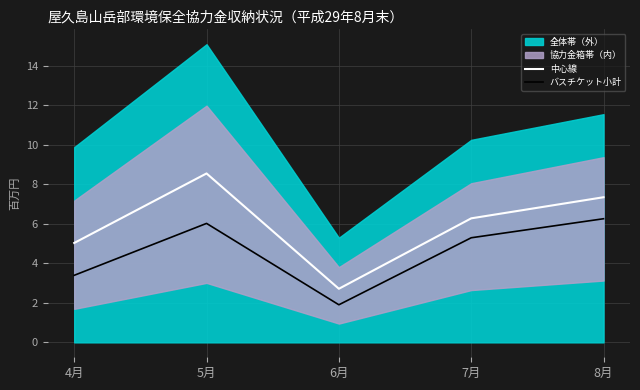

Reading right to left, what are all the values shown in this chart?

中心線: 7.4	6.3	2.7	8.6	5.0
バスチケット小計: 6.3	5.3	1.9	6.0	3.4